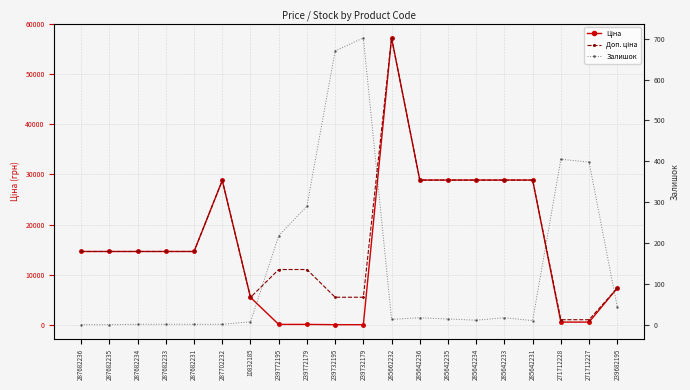

Reading left to right, transcribe all the data shown in this chart.

Ціна: 287682236=14649.6	287682235=14649.6	287682234=14649.6	287682233=14649.6	287682231=14649.6	287702232=28821.8	10832185=5497.3	239772195=110.5	239772179=110.5	239732195=55.3	239732179=55.3	285662232=57235.5	285642236=28890.3	285642235=28890.3	285642234=28890.3	285642233=28890.3	285642231=28890.3	271712228=571.6	271712227=571.6	239682195=7360.2
Доп. ціна: 287682236=14649.6	287682235=14649.6	287682234=14649.6	287682233=14649.6	287682231=14649.6	287702232=28821.8	10832185=5497.3	239772195=11055.0	239772179=11055.0	239732195=5528.0	239732179=5528.0	285662232=57235.5	285642236=28890.3	285642235=28890.3	285642234=28890.3	285642233=28890.3	285642231=28890.3	271712228=1048.0	271712227=1048.0	239682195=7360.2
Залишок: 287682236=0.0	287682235=0.0	287682234=1.0	287682233=1.0	287682231=1.0	287702232=1.0	10832185=7.0	239772195=218.0	239772179=290.0	239732195=670.0	239732179=702.0	285662232=13.0	285642236=17.0	285642235=14.0	285642234=11.0	285642233=17.0	285642231=10.0	271712228=405.0	271712227=398.0	239682195=43.0